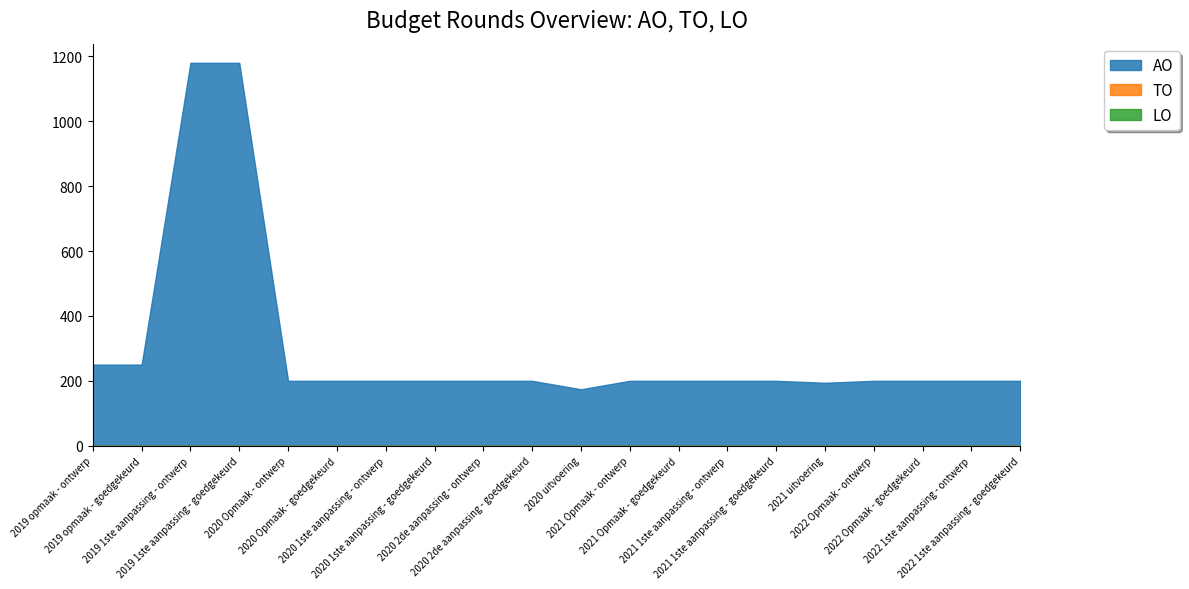

Which category has the lowest value across all series?

2019 opmaak - ontwerp